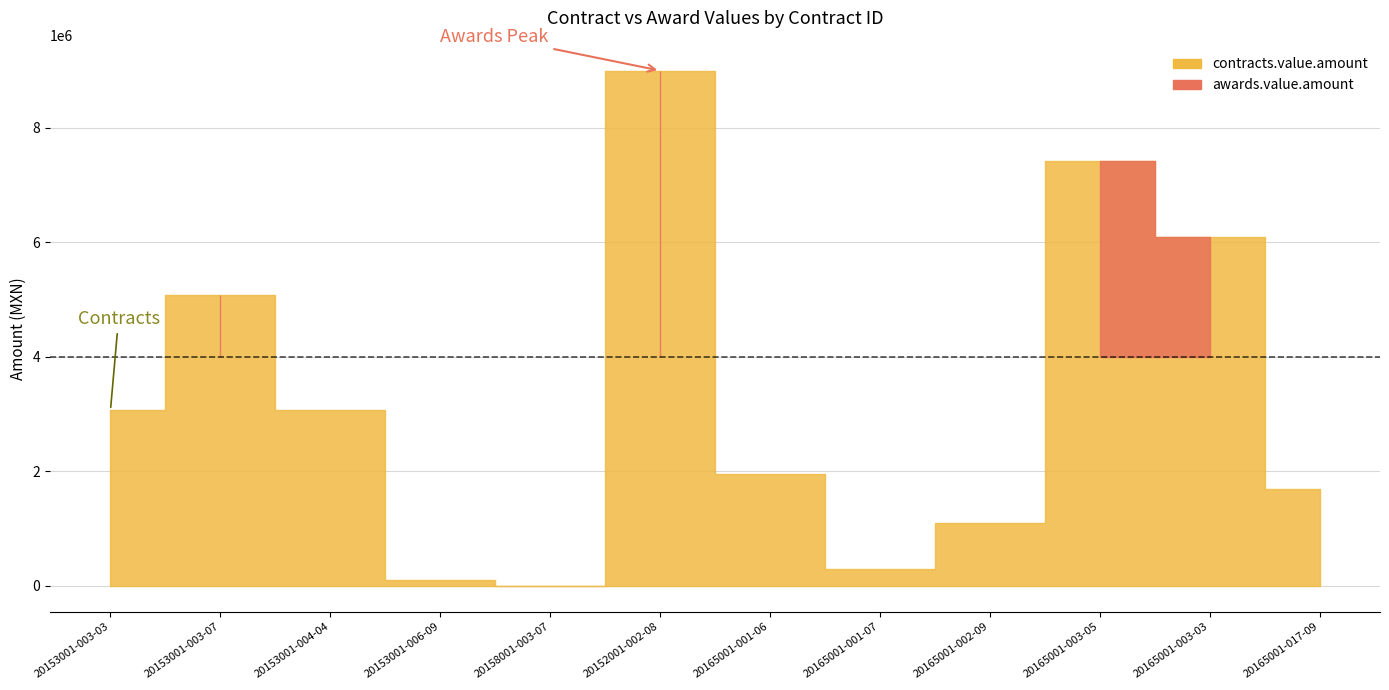

True or false: contracts.value.amount has more than 2 interior local peaks.

True